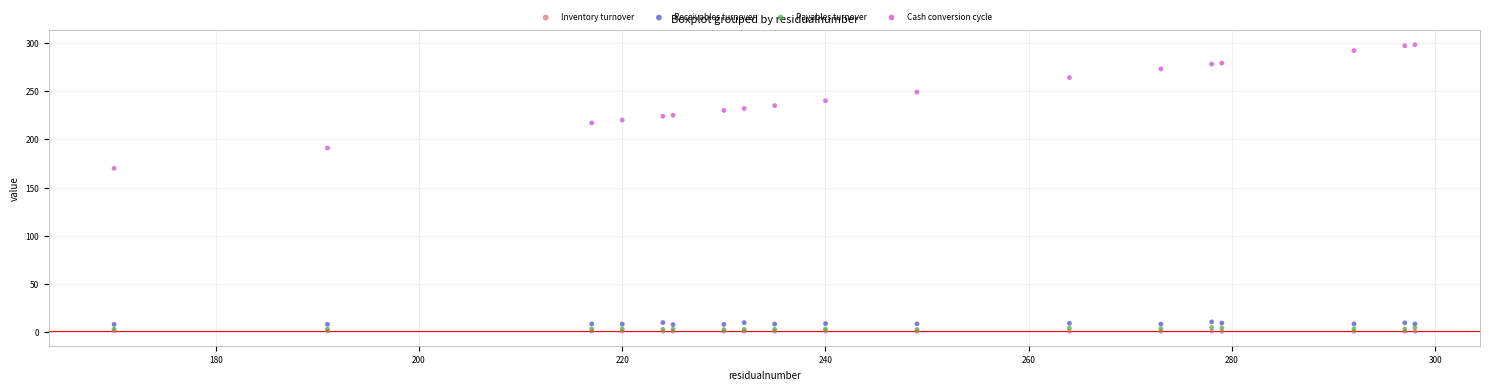

Across all series, what Y value is closest to 149?

170.0